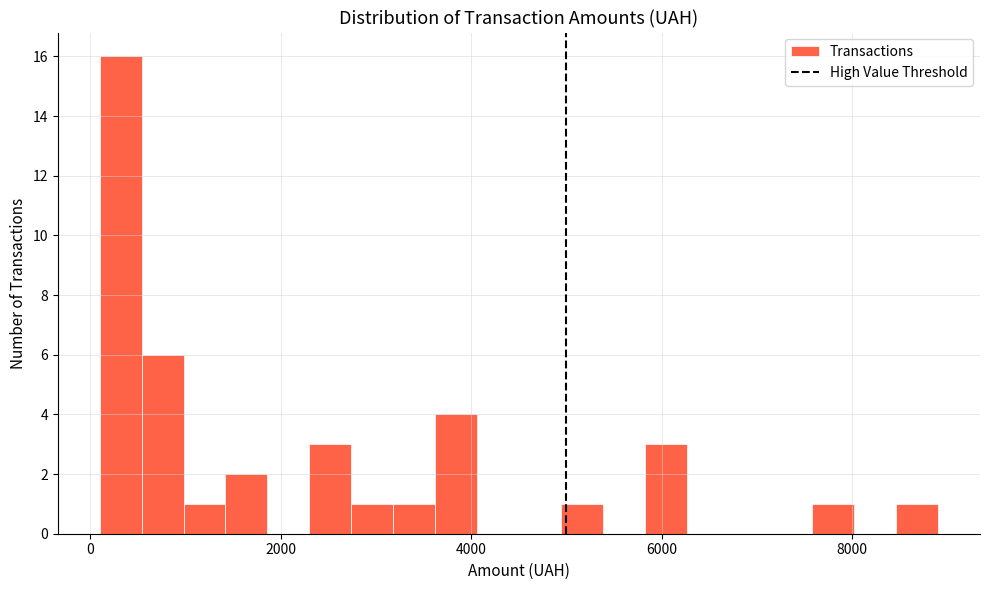

Around what value on the x-axis is the tallest bar? Give the approximate position of its centre, as read against the axis.

400